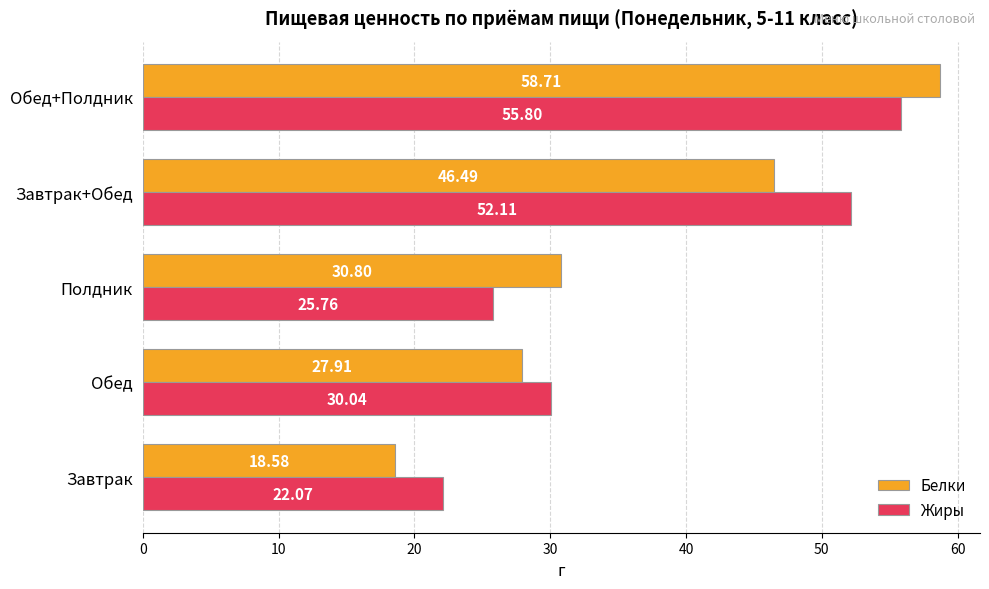

Which label corresponds to the smallest value in the chart?

Завтрак